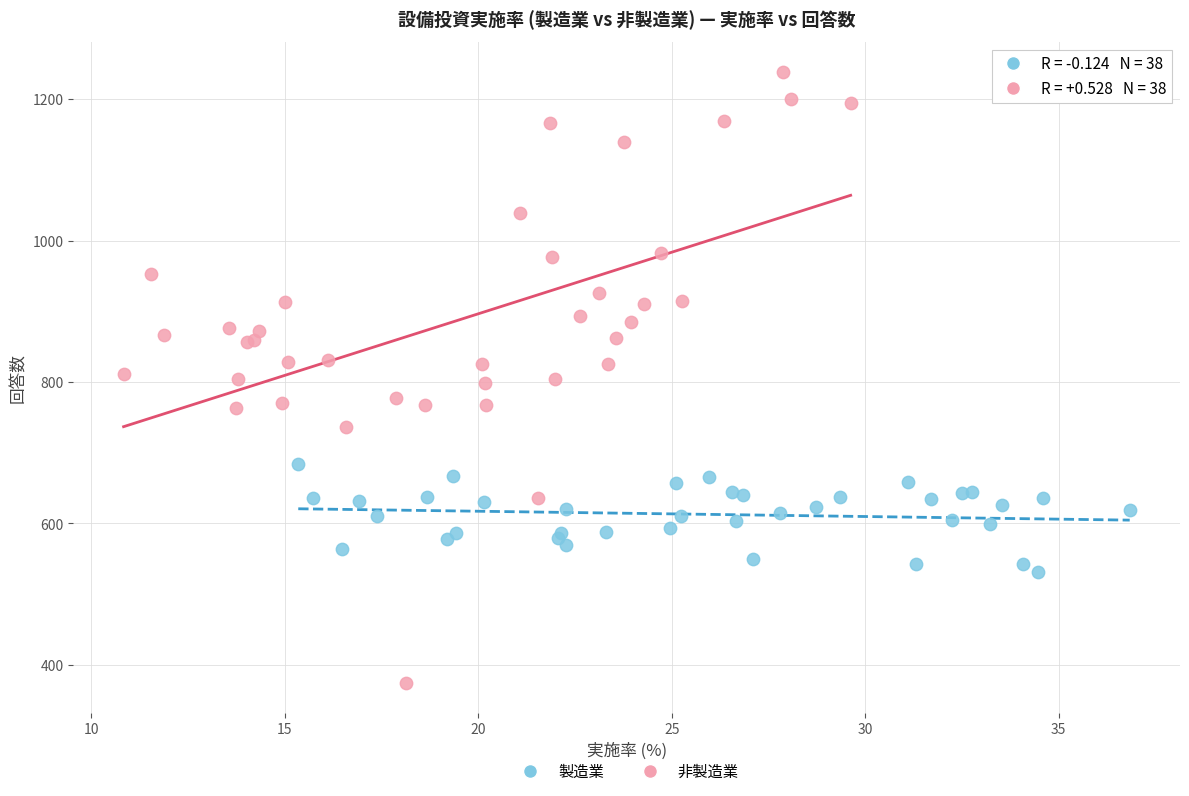

What are all the series names shown in the legend?

製造業, 非製造業